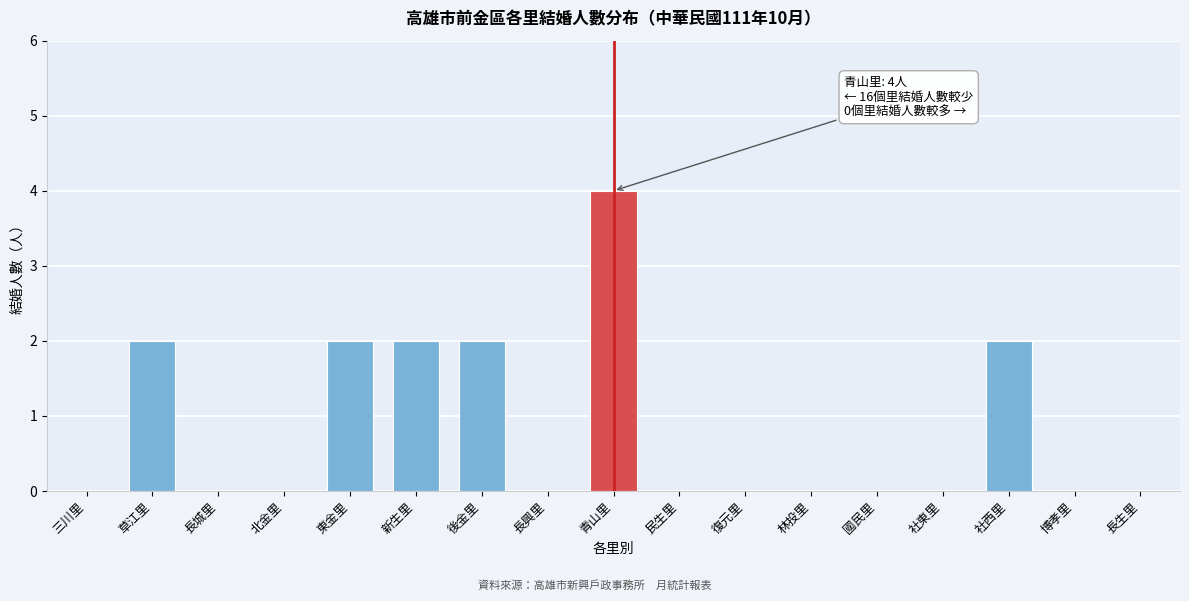

Reading left to right, transcribe all the data shown in this chart.

三川里=0	草江里=2	長城里=0	北金里=0	東金里=2	新生里=2	後金里=2	長興里=0	青山里=4	民生里=0	復元里=0	林投里=0	國民里=0	社東里=0	社西里=2	博孝里=0	長生里=0